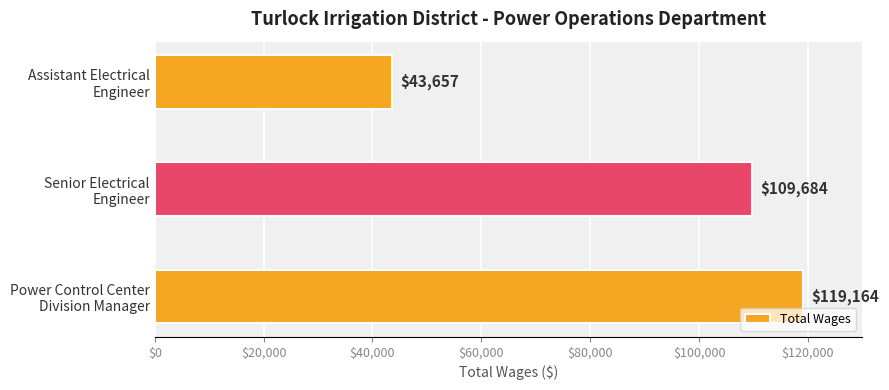

Does the chart contain any negative values?

No